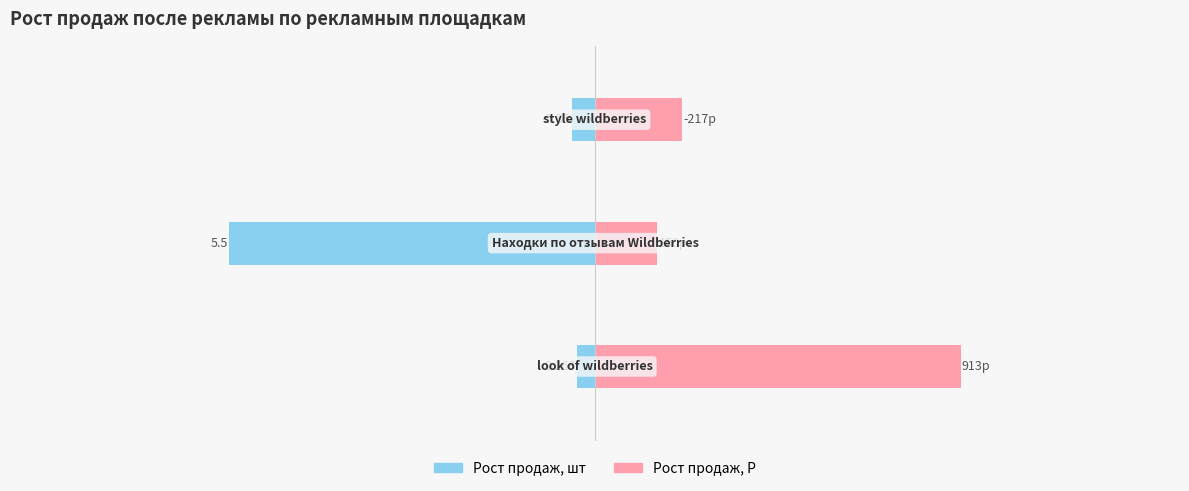

What is the sum of all Рост продаж, Р (масштаб) values?

7.7